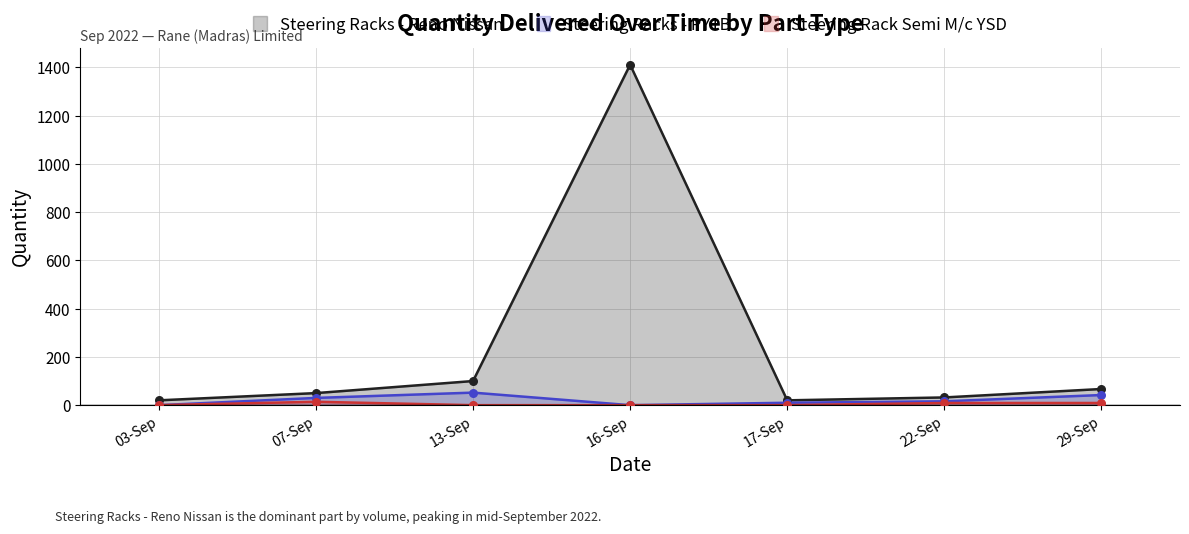

Which series contains the highest Y value?

Steering Racks - Reno Nissan